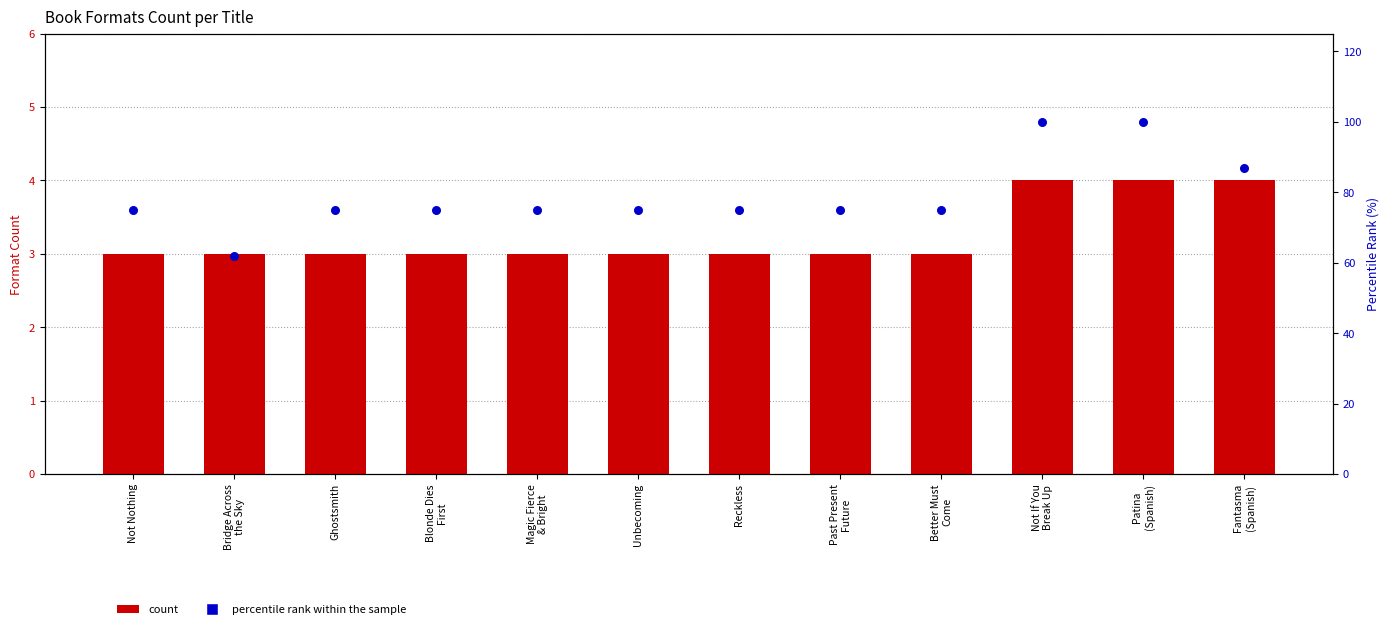

What is the total value across all series at Better Must
Come?

78